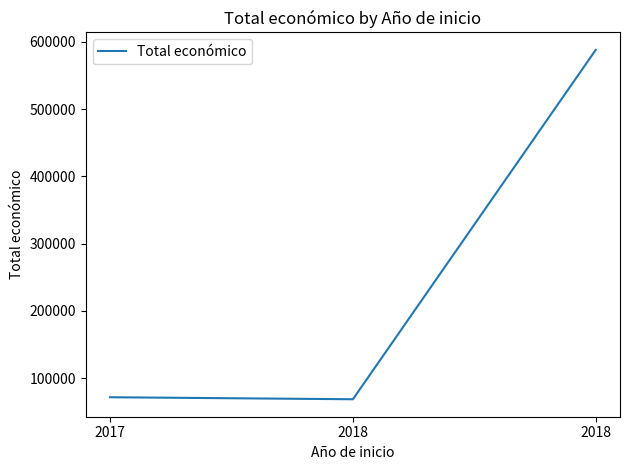

At which category does the chart reach its minimum across all series?

2018